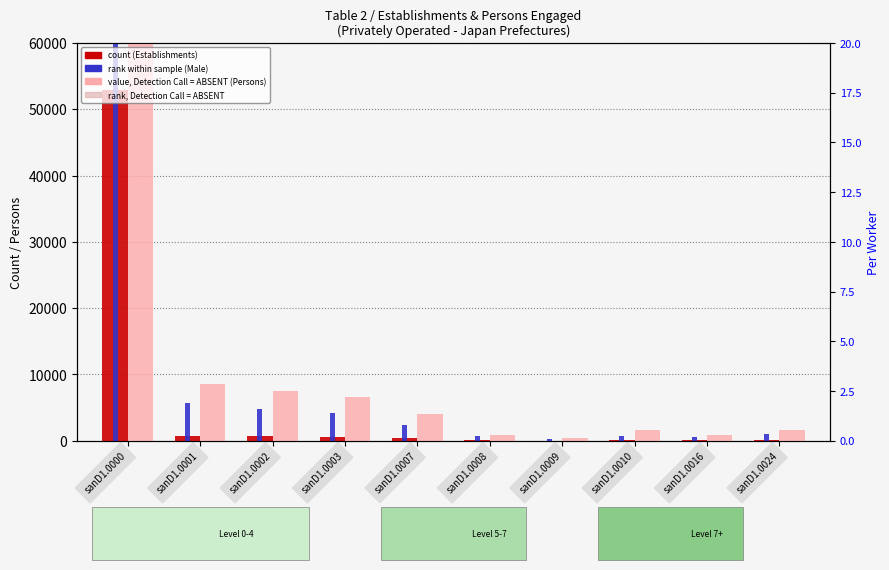

Reading left to right, what are all the values shown in this chart?

Establishments (count): 52973	776	661	598	330	76	26	103	118	140
Persons Engaged (value, Det.Call=ABSENT): 483206	8541	7419	6597	4073	795	333	1642	907	1589
Male (rank, Det.Call=ABSENT): 256713	5702	4830	4120	2410	662	283	702	614	1076